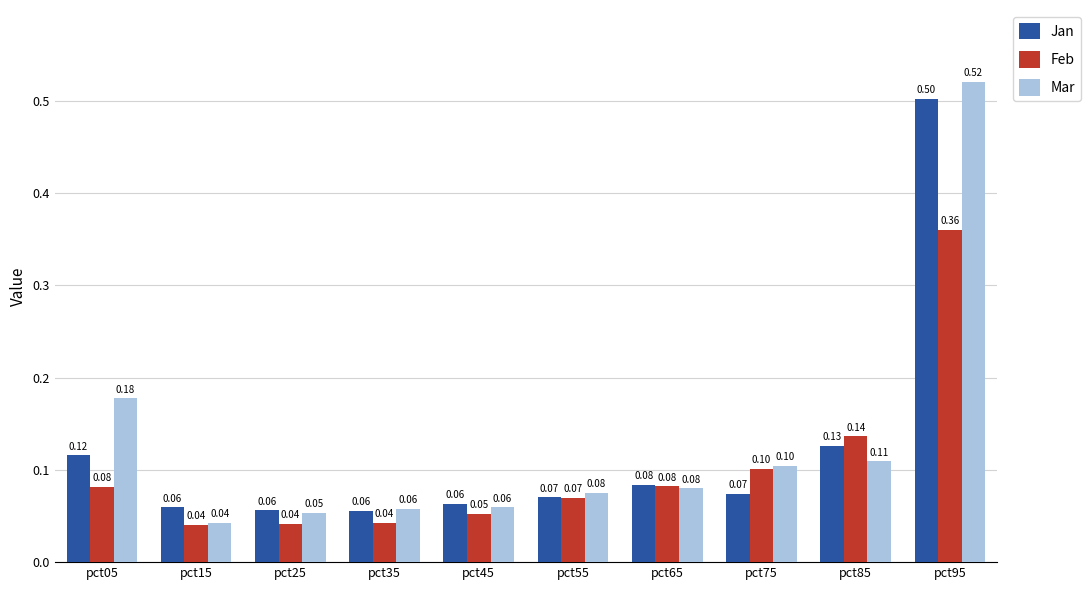

What is the difference between the maximum and minimum values in the Mar series?

0.5